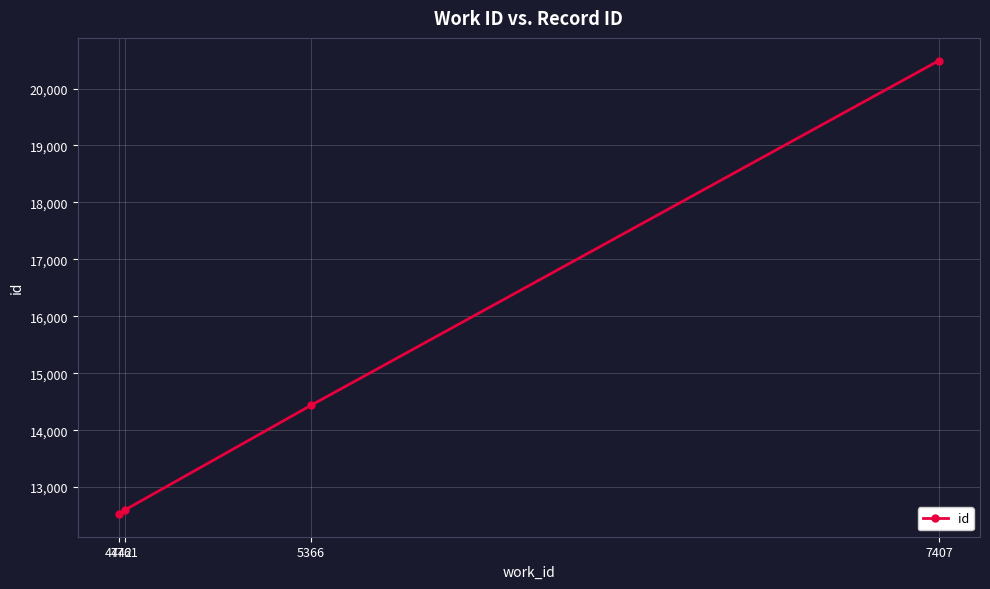

What is the ratio of the value at 7407 to the value at 4742?

1.6